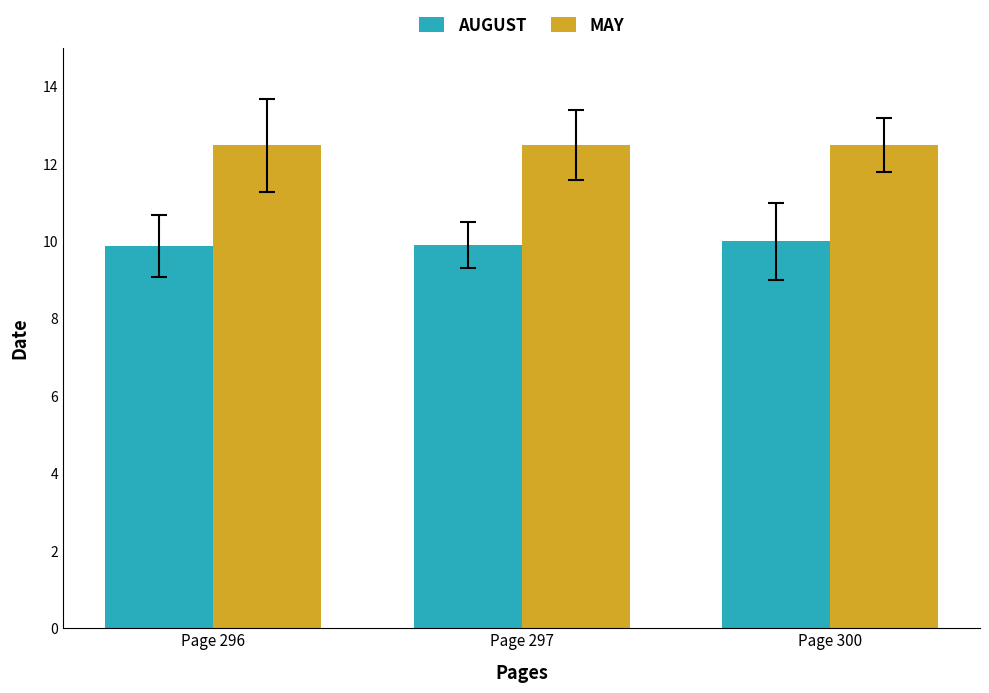

What is the greatest value displayed?

12.5